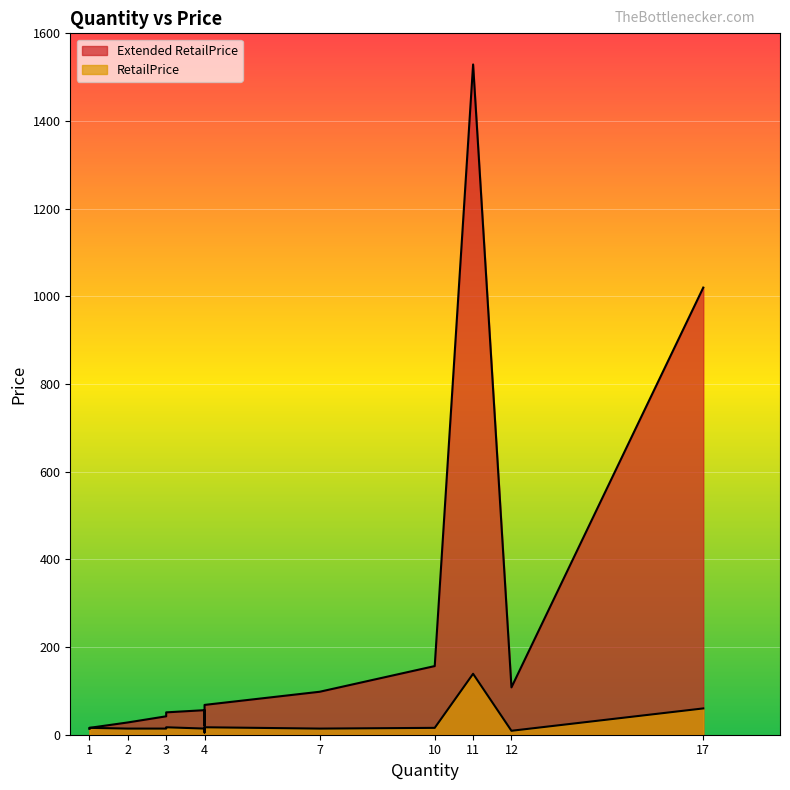

True or false: RetailPrice and Extended RetailPrice cross at least once.

False